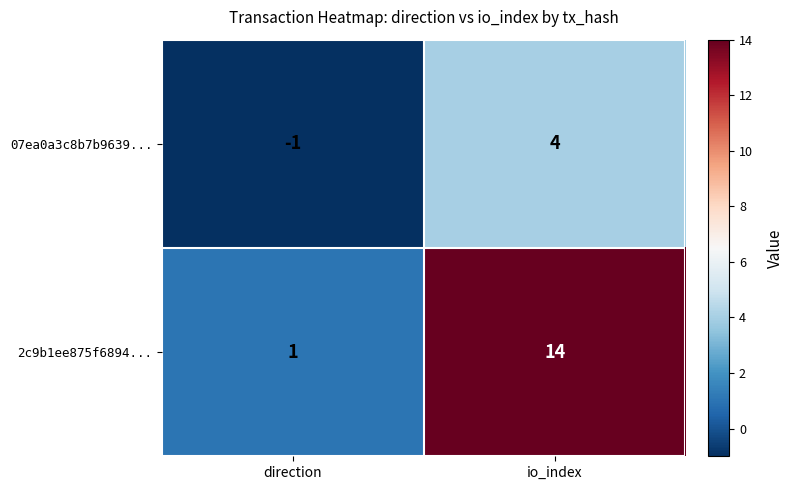

Which series has the largest total across all categories?

2c9b1ee875f6894...